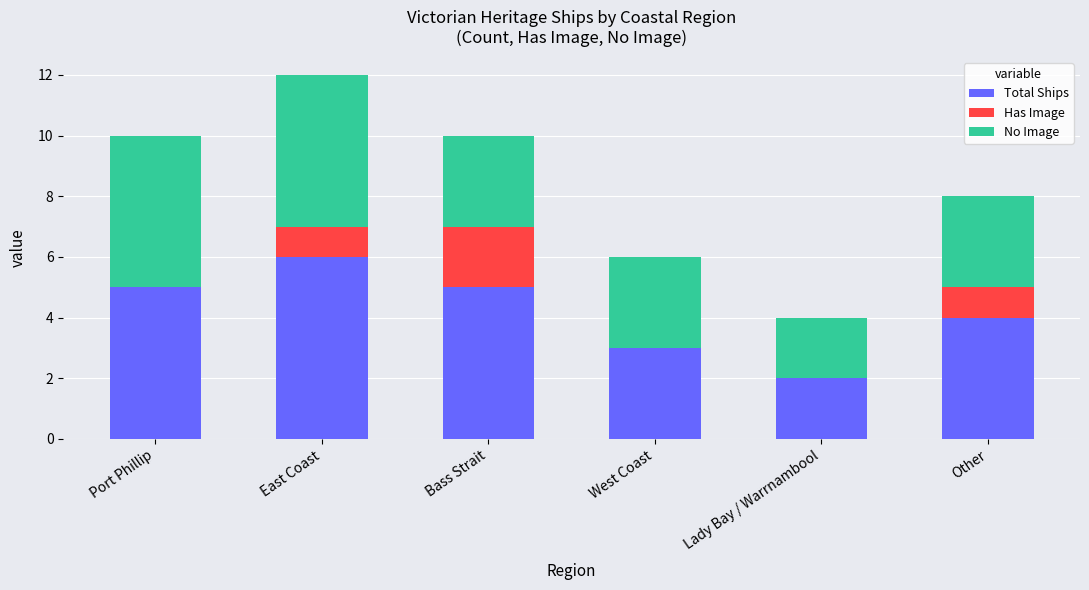

At which label does Total Ships reach its peak?

East Coast